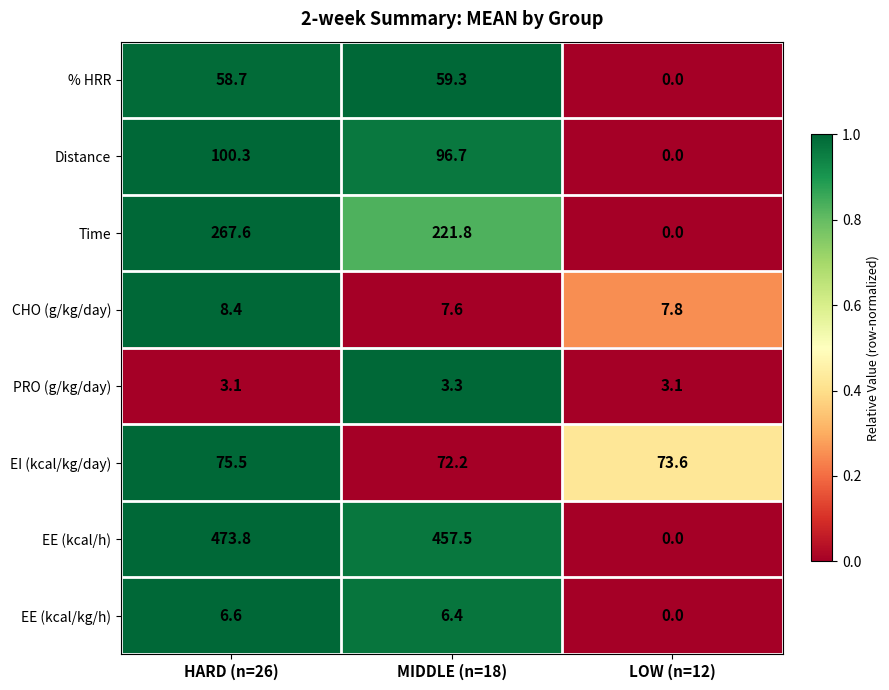

At how many categories does at least one series exceed 0?

3